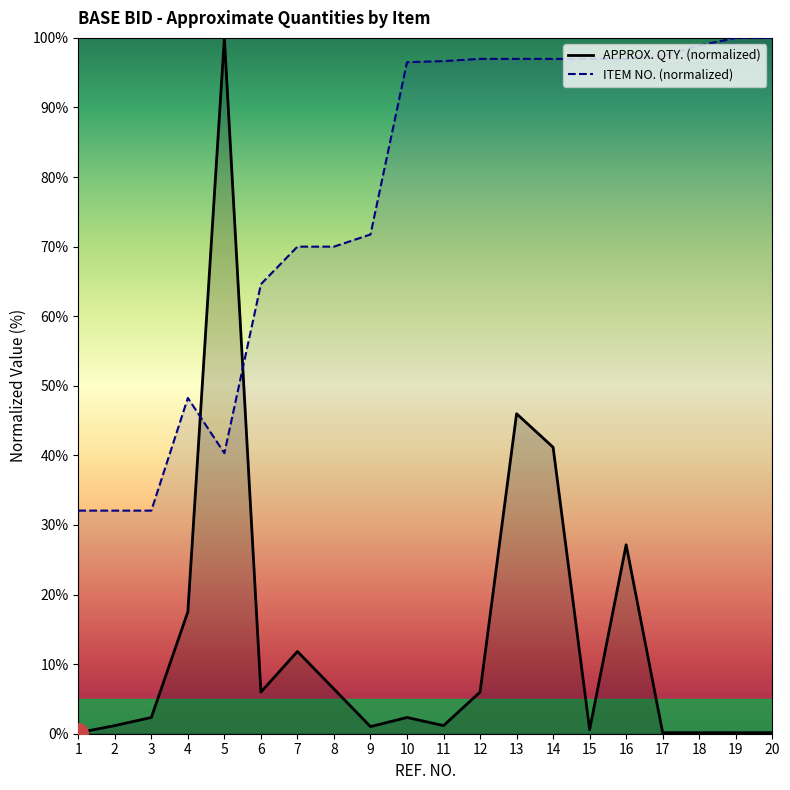

What is the sum of the ITEM NO. values at 3 and 11?

128.7